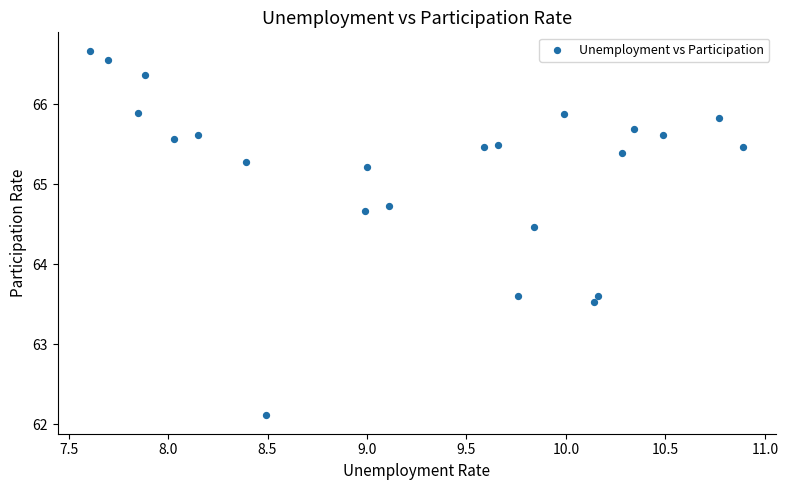

What is the range of Y values (max minus min)?

4.6